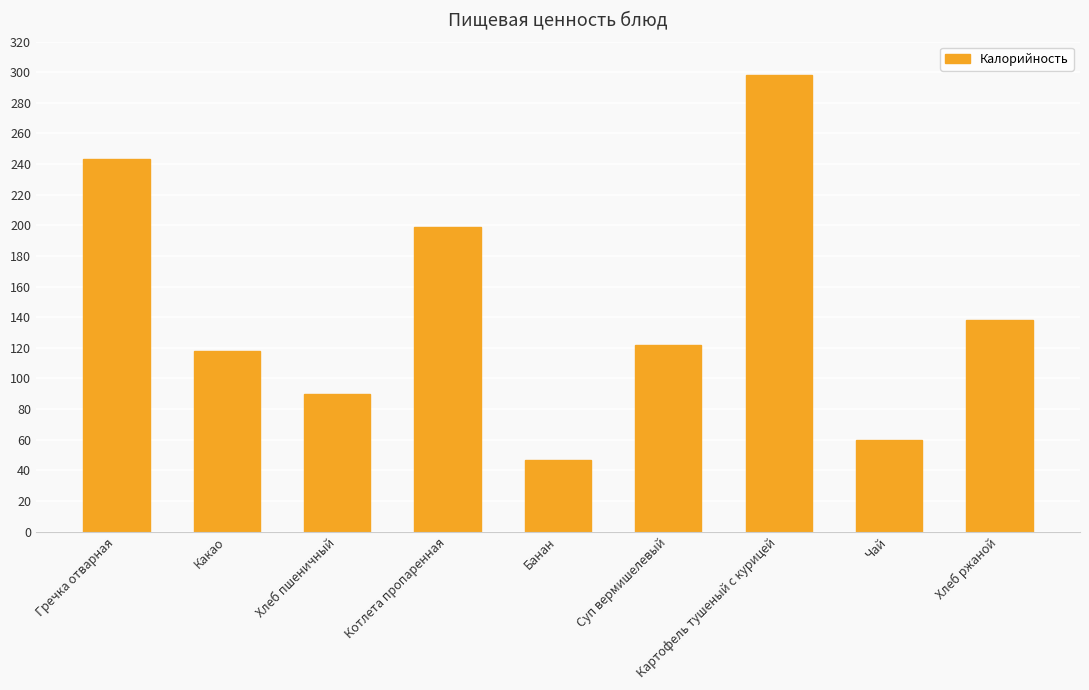

The value at Гречка отварная is 243.0. True or false?

True